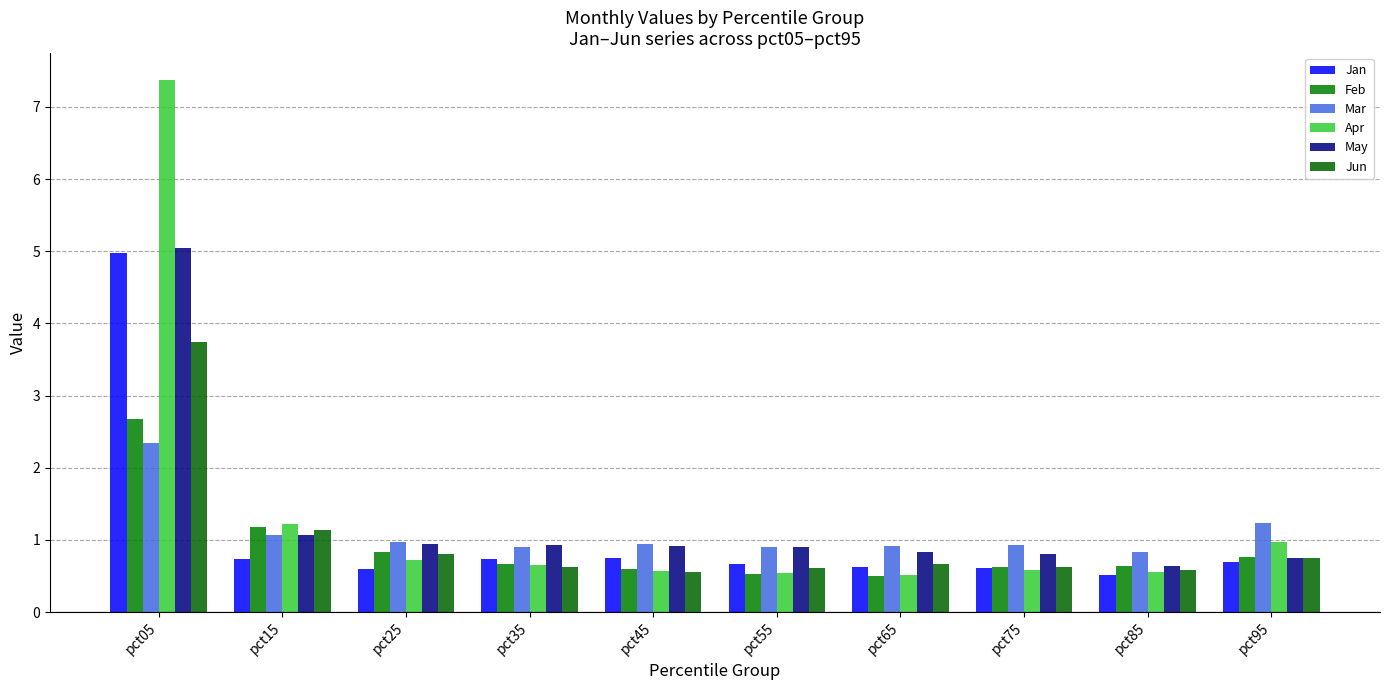

How many categories are shown in the chart?

10